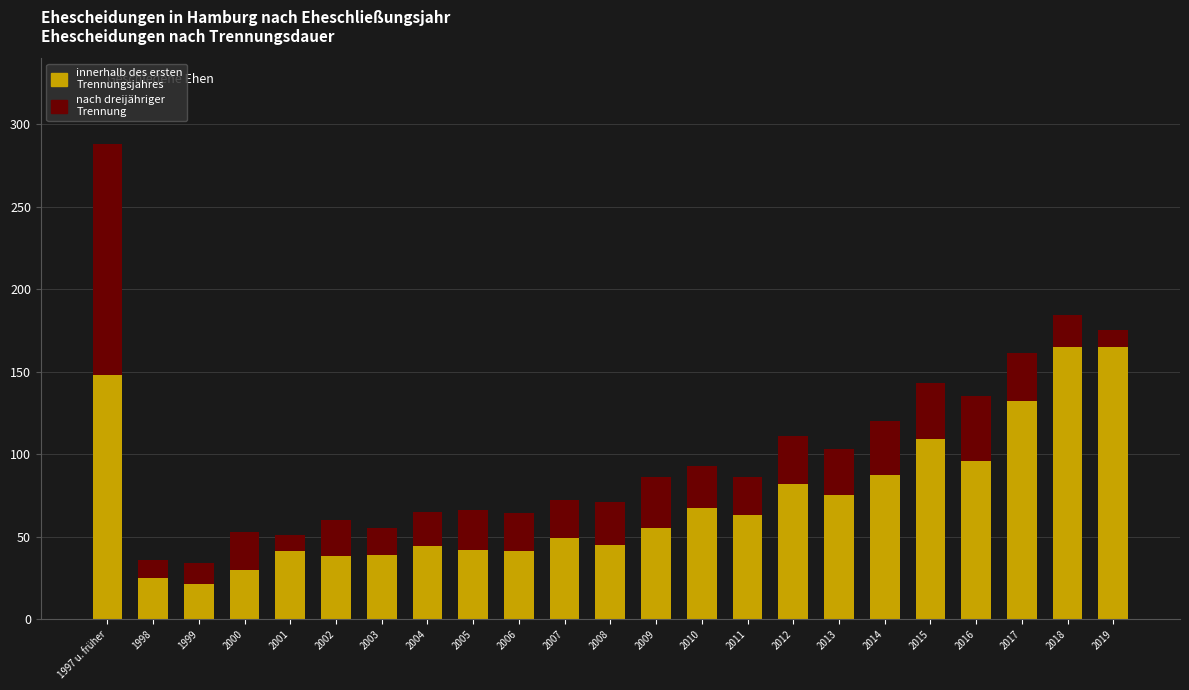

What is the sum of all innerhalb des ersten Trennungsjahres values?

1659